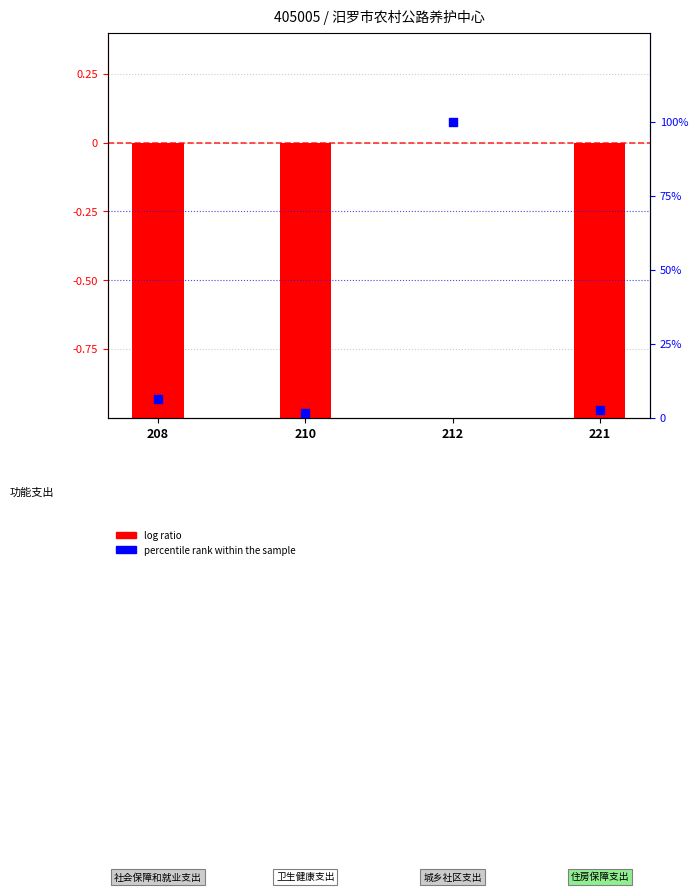

At how many categories does at least one series exceed 92?

1